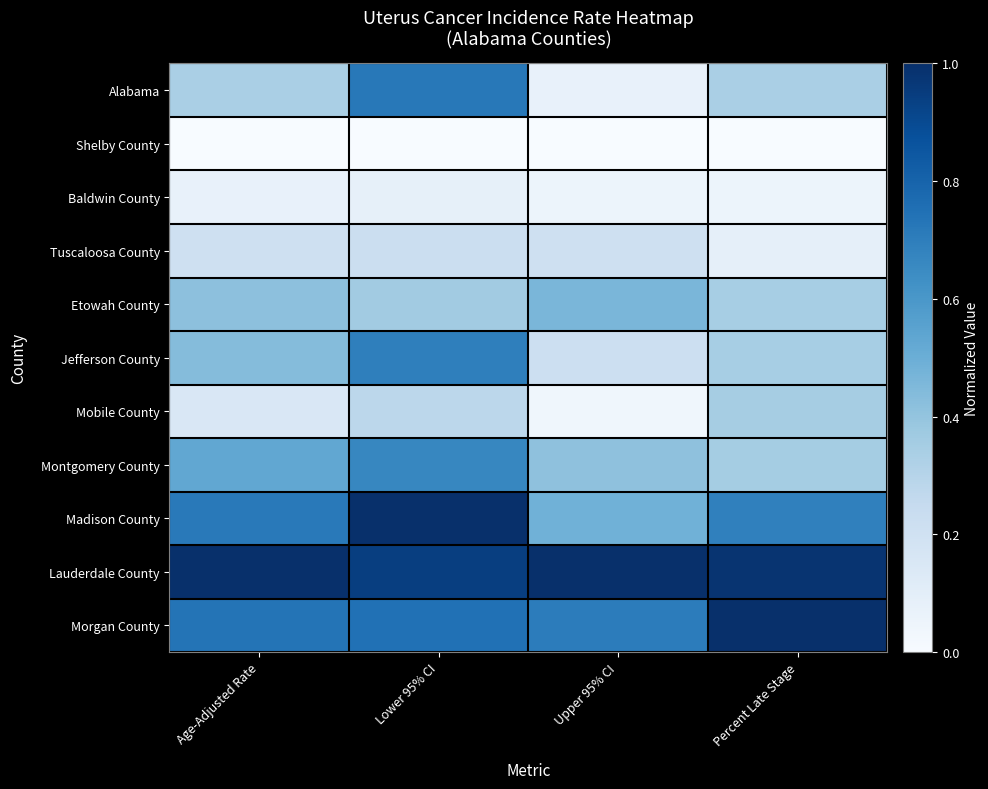

Reading left to right, list all the values displayed in this chart.

Alabama: Age-Adjusted Rate=0.3	Lower 95% CI=0.7	Upper 95% CI=0.1	Percent Late Stage=0.3
Shelby County: Age-Adjusted Rate=0.0	Lower 95% CI=0.0	Upper 95% CI=0.0	Percent Late Stage=0.0
Baldwin County: Age-Adjusted Rate=0.1	Lower 95% CI=0.1	Upper 95% CI=0.1	Percent Late Stage=0.1
Tuscaloosa County: Age-Adjusted Rate=0.2	Lower 95% CI=0.2	Upper 95% CI=0.2	Percent Late Stage=0.1
Etowah County: Age-Adjusted Rate=0.4	Lower 95% CI=0.4	Upper 95% CI=0.5	Percent Late Stage=0.3
Jefferson County: Age-Adjusted Rate=0.4	Lower 95% CI=0.7	Upper 95% CI=0.2	Percent Late Stage=0.3
Mobile County: Age-Adjusted Rate=0.2	Lower 95% CI=0.3	Upper 95% CI=0.0	Percent Late Stage=0.3
Montgomery County: Age-Adjusted Rate=0.5	Lower 95% CI=0.7	Upper 95% CI=0.4	Percent Late Stage=0.4
Madison County: Age-Adjusted Rate=0.7	Lower 95% CI=1.0	Upper 95% CI=0.5	Percent Late Stage=0.7
Lauderdale County: Age-Adjusted Rate=1.0	Lower 95% CI=0.9	Upper 95% CI=1.0	Percent Late Stage=1.0
Morgan County: Age-Adjusted Rate=0.7	Lower 95% CI=0.7	Upper 95% CI=0.7	Percent Late Stage=1.0